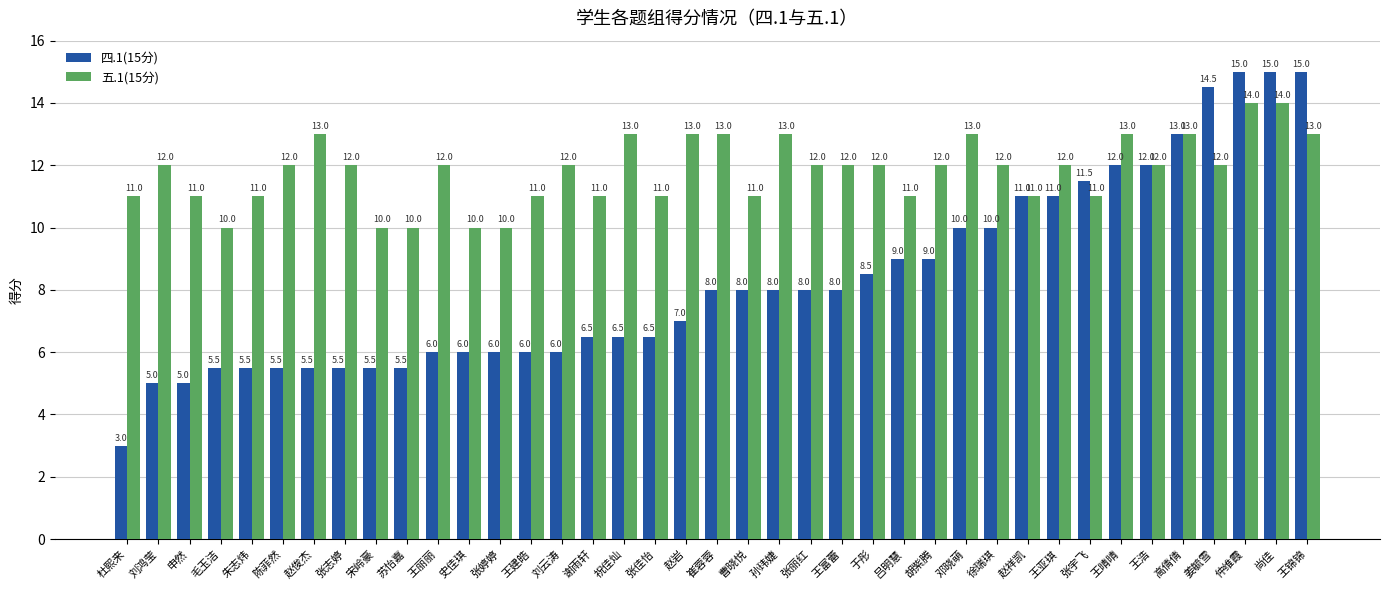

Is it true that 四.1(15分) equals 8.0 at 孙玮婕?

True